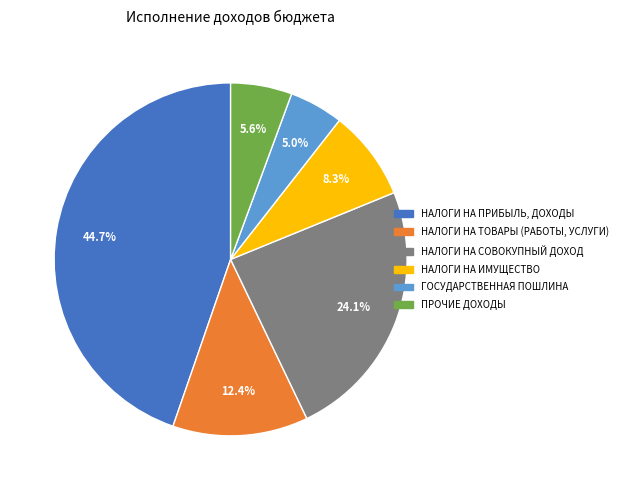

To the nearest percent, what portion does НАЛОГИ НА ТОВАРЫ (РАБОТЫ, УСЛУГИ) represent?

12%